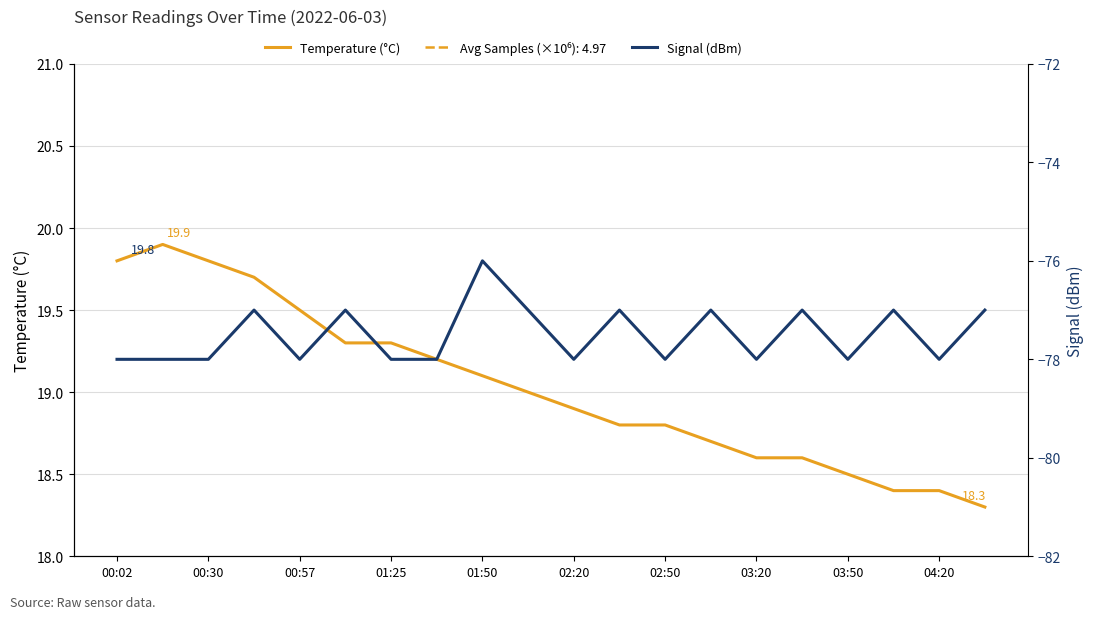

What is the minimum value shown in the chart?

-78.0